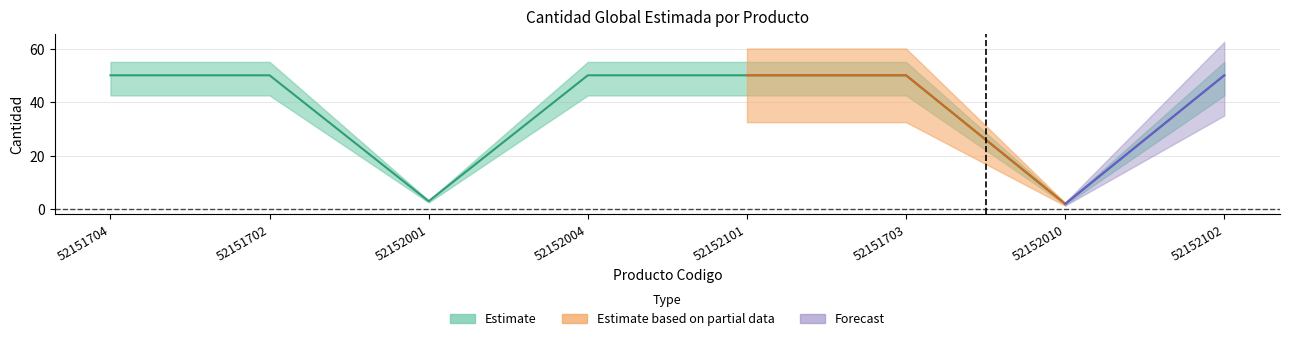

What is the difference between the second highest and minimum values?

48